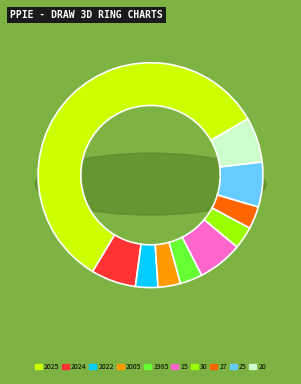

To the nearest percent, what is the average slice percentage?

10%